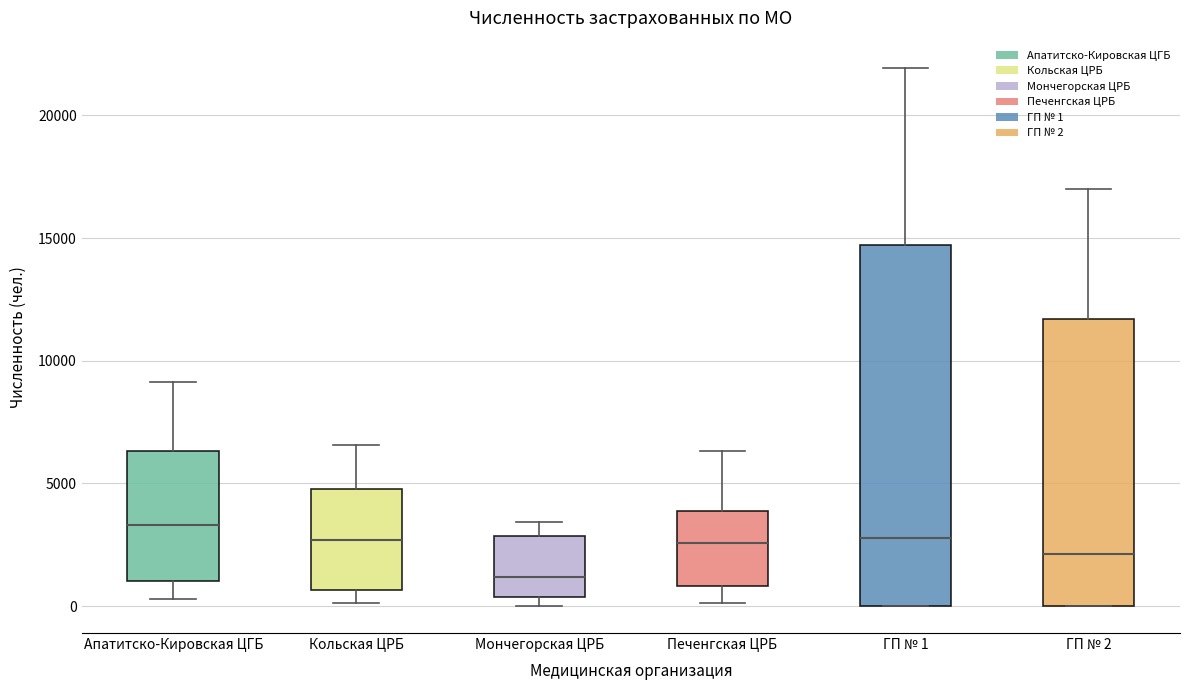

Which box's median line is the lowest?

Мончегорская ЦРБ